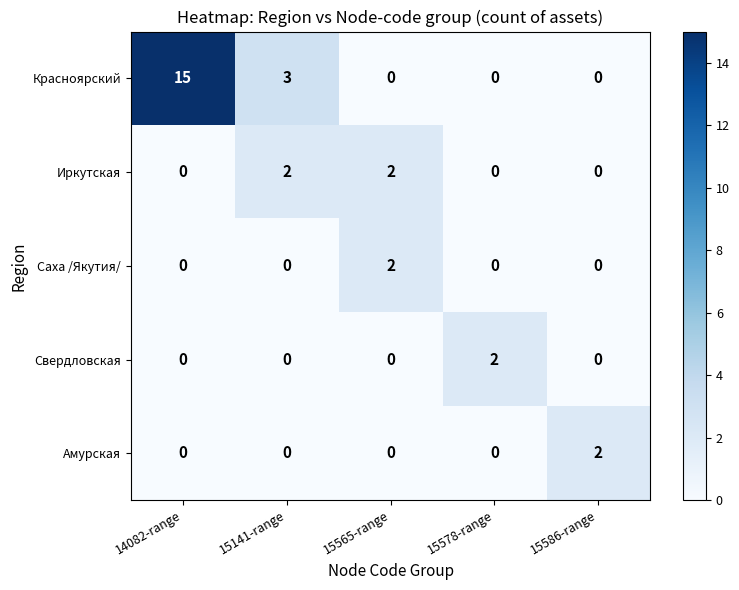

At which category is the sum across all series the highest?

14082-range